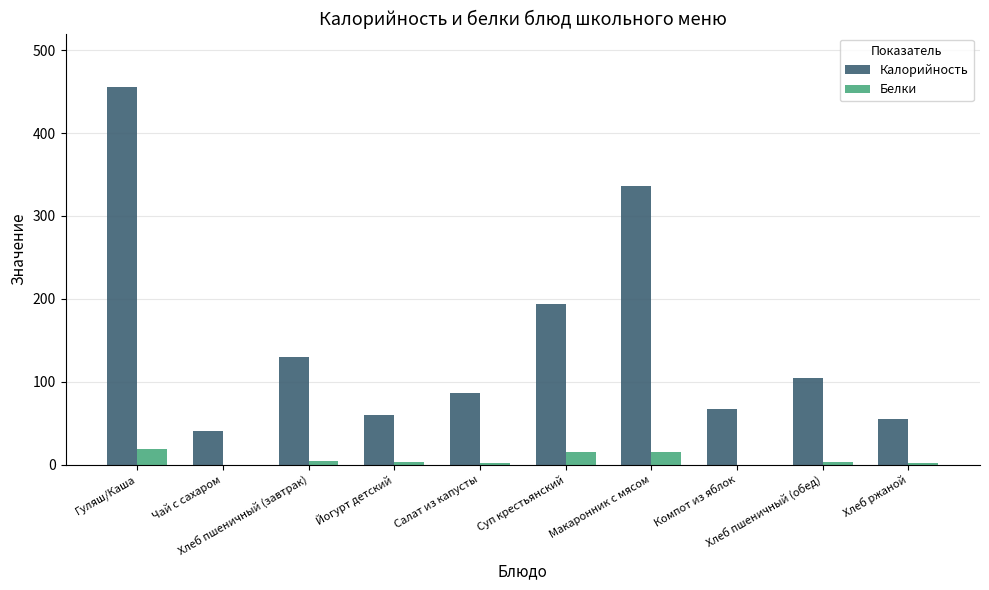

What are all the series names shown in the legend?

Калорийность, Белки